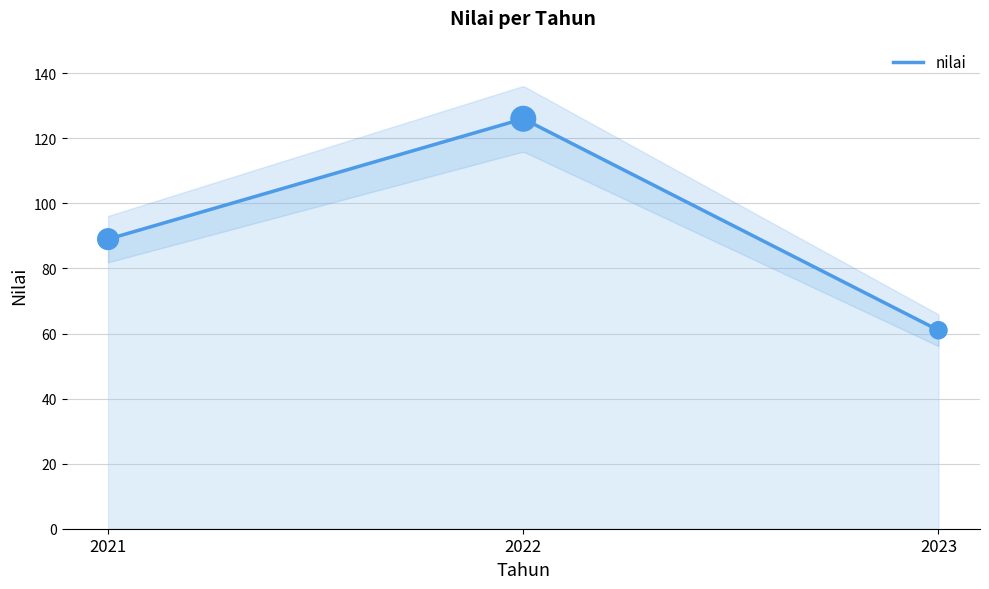

What is the change in value from 2021 to 2023?

-28